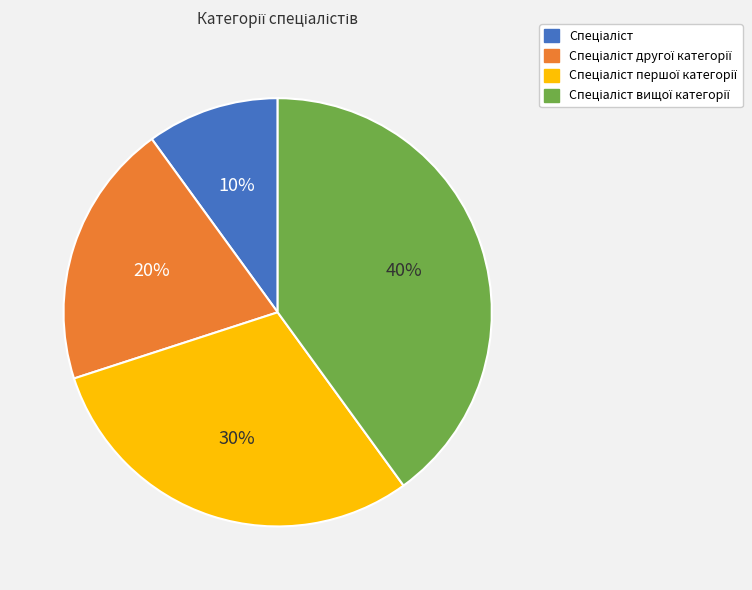

Does any single category account for the majority?

No